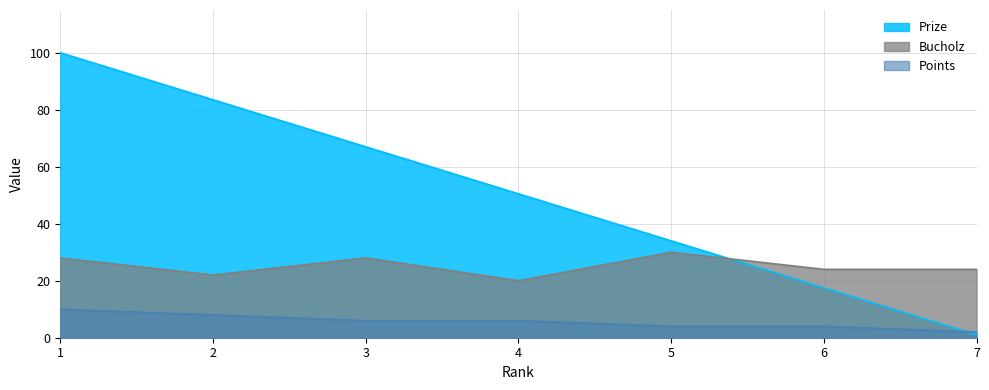

Reading left to right, list all the values displayed in this chart.

Prize: 100.0	83.5	67.0	50.5	34.0	17.5	1.0
Points: 10.0	8.0	6.0	6.0	4.0	4.0	2.0
Bucholz: 28.0	22.0	28.0	20.0	30.0	24.0	24.0